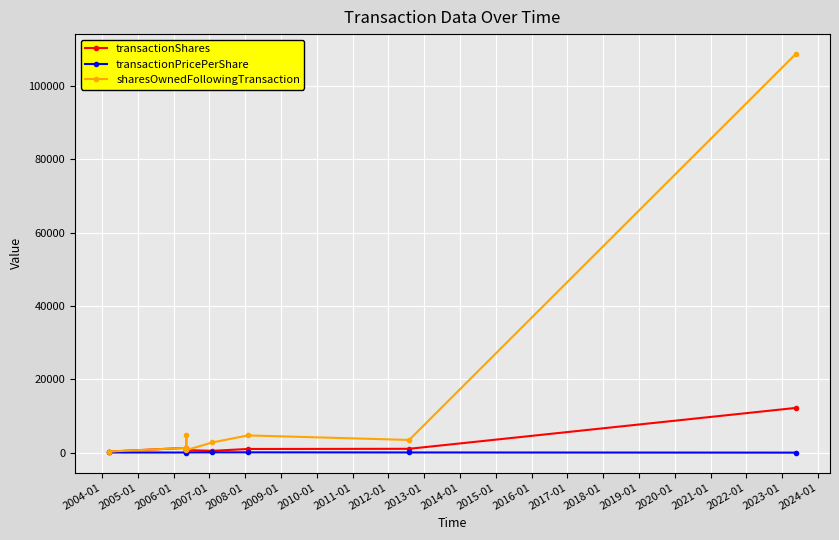

Is it true that transactionPricePerShare equals 70.9 at 2009-01?

False